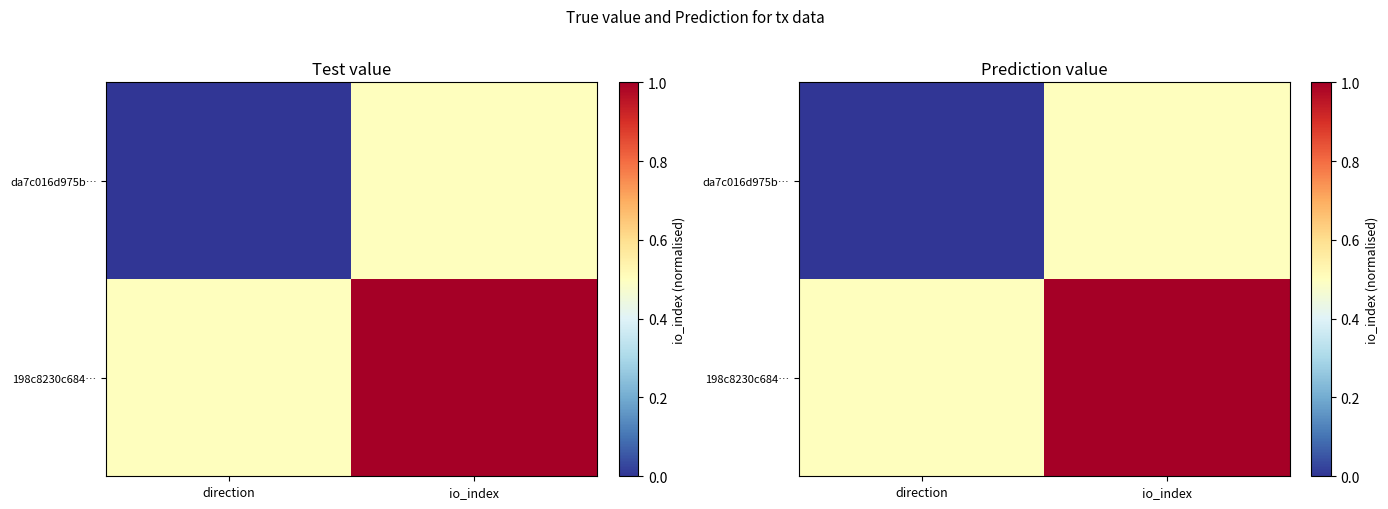

What is the spread (max minus min) of values at io_index?

0.5